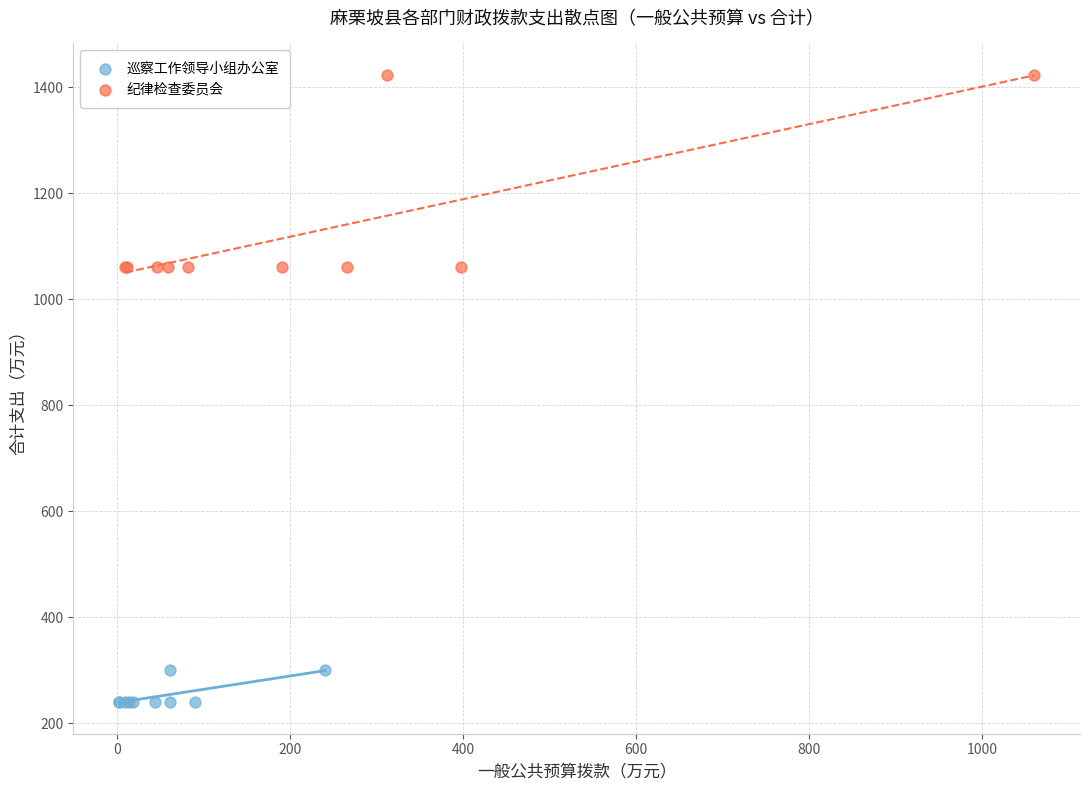

Which series has the largest Y range (max minus min)?

纪律检查委员会